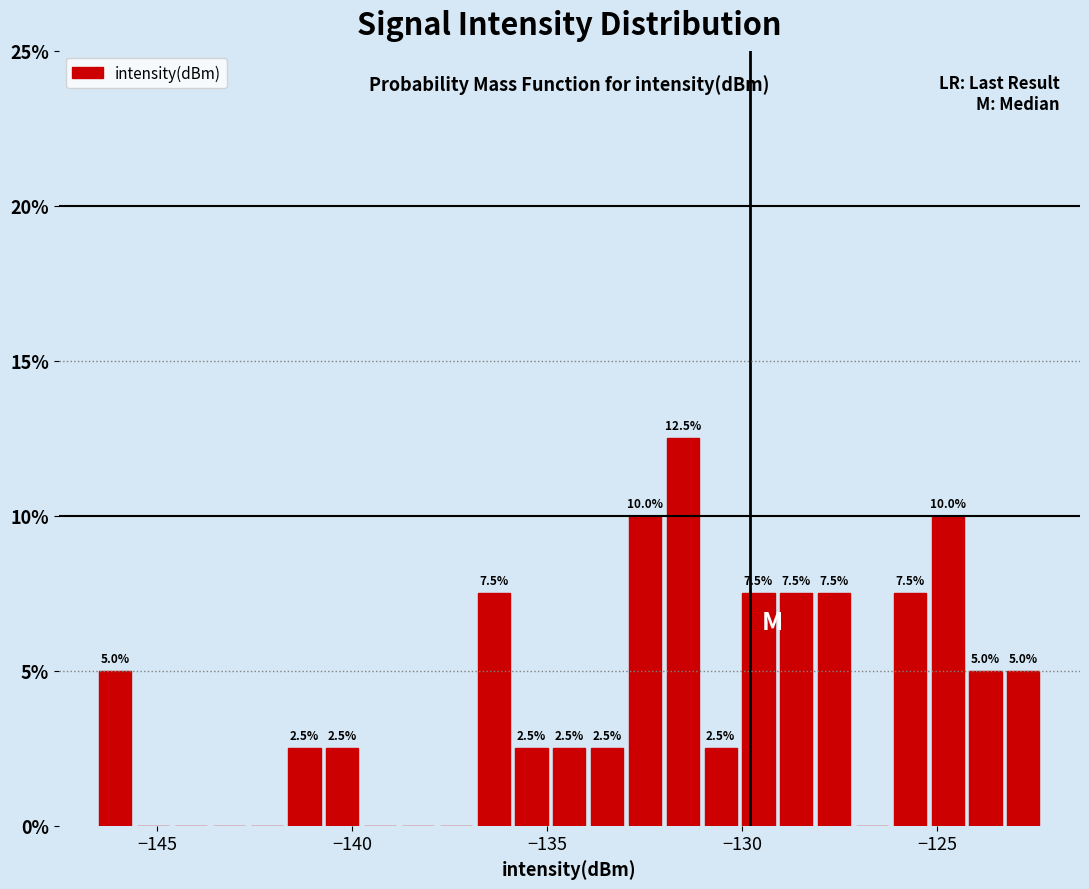

Read against the x-axis, roughly where is the centre of the tallest bar?

-131.5